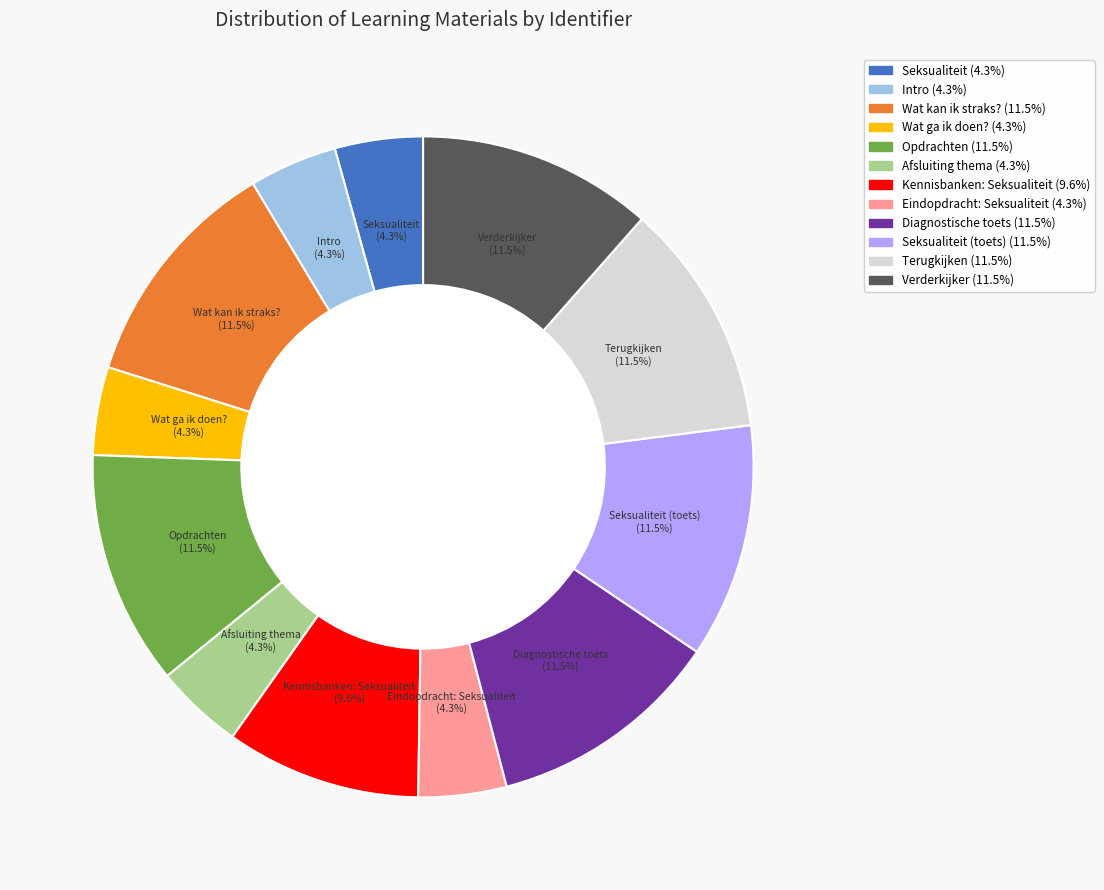

Is there any slice that represents more than half of the pie?

No